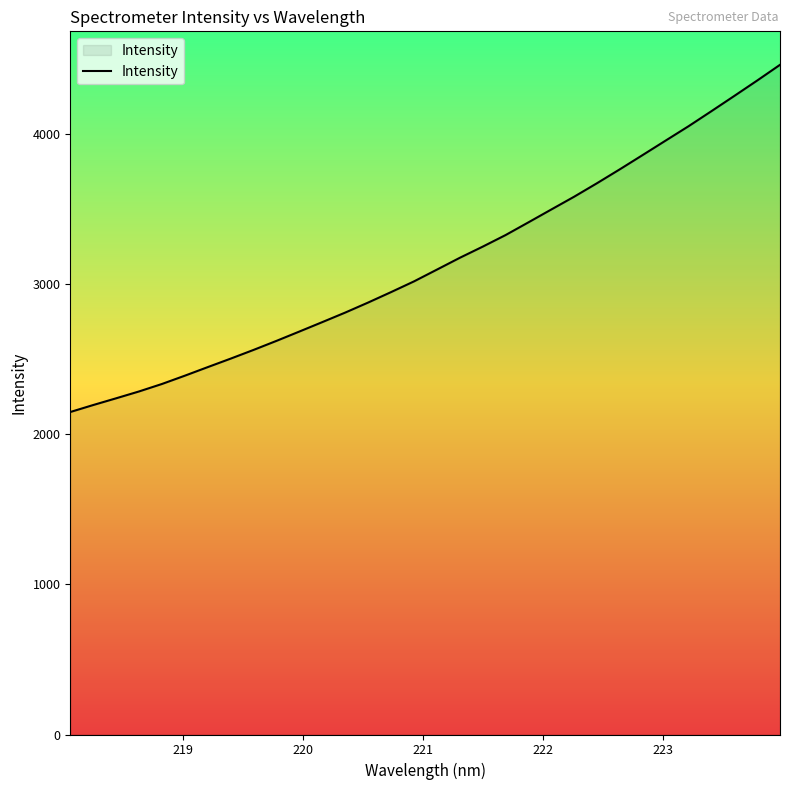

What is the difference between the maximum and minimum values?

2310.8